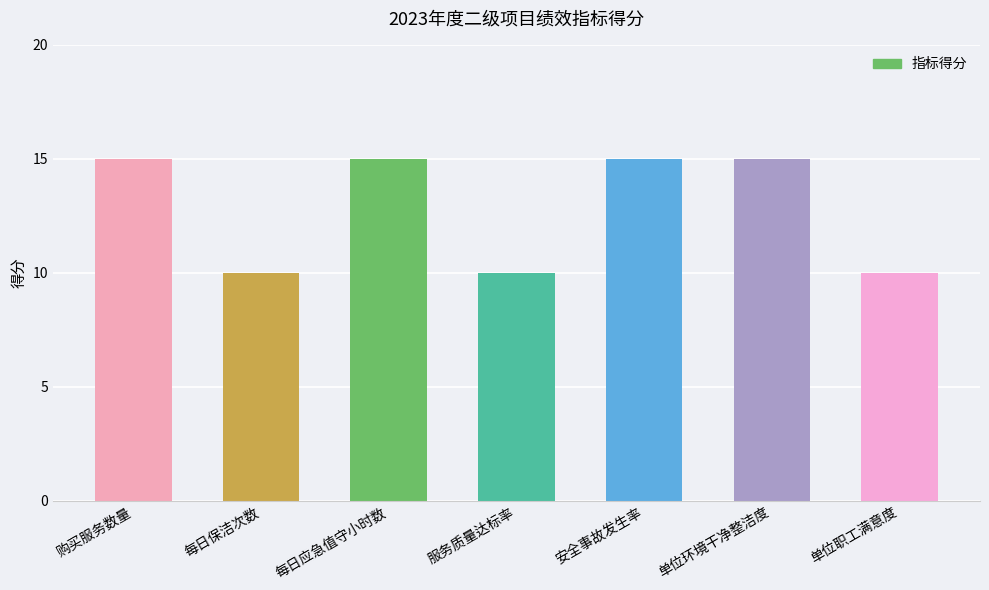

What position from the left is 购买服务数量?

1